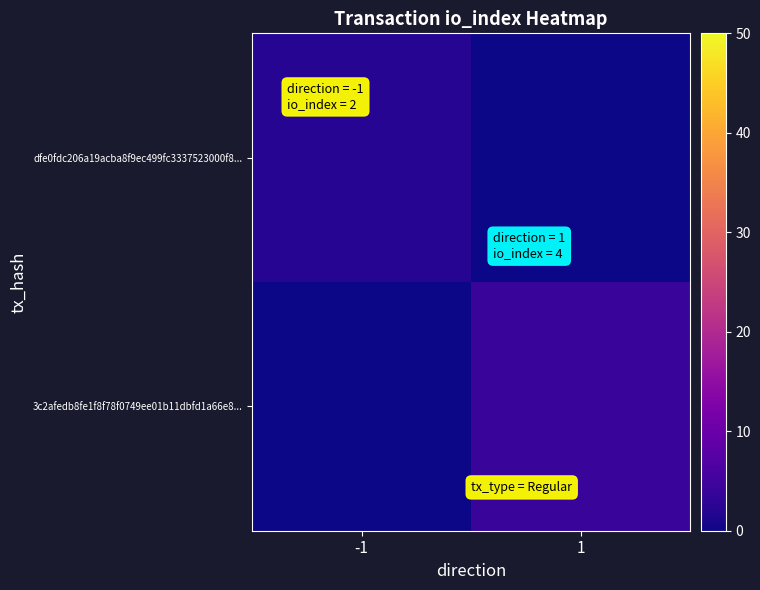

At -1, list the series in order from largest to smallest.

dfe0fdc206a19acba8f9ec499fc3337523000f8..., 3c2afedb8fe1f8f78f0749ee01b11dbfd1a66e8...